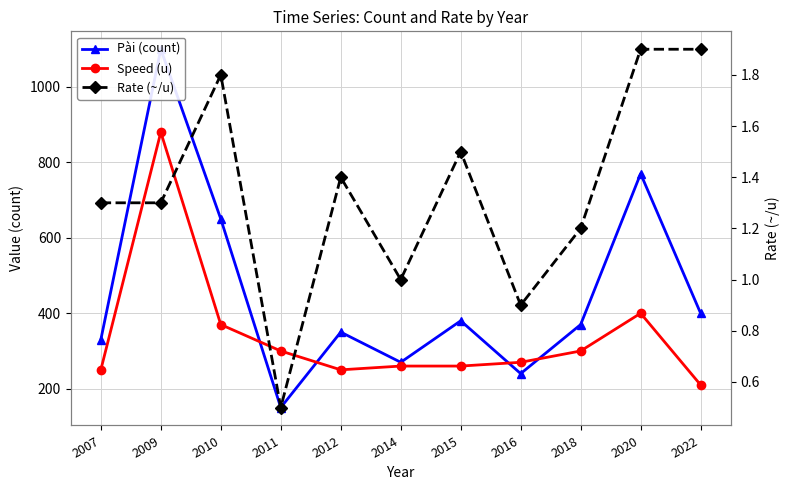

List the series in order of their peak value, highest first.

Pài (count), Speed (u), Rate (~/u)